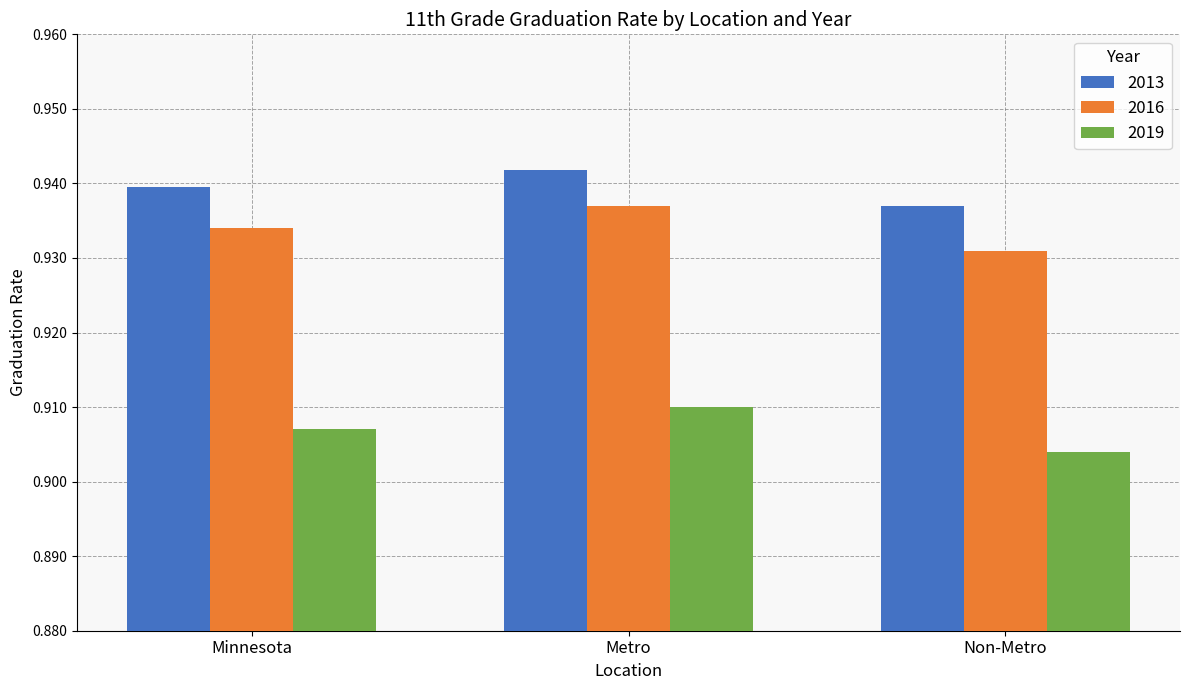

Which series has the largest total across all categories?

2013